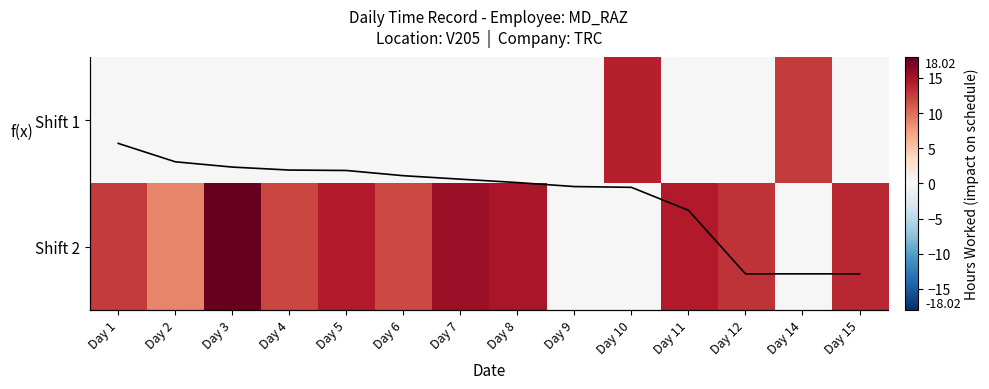

True or false: f(x) has a value of 15.6 at Day 10.

False